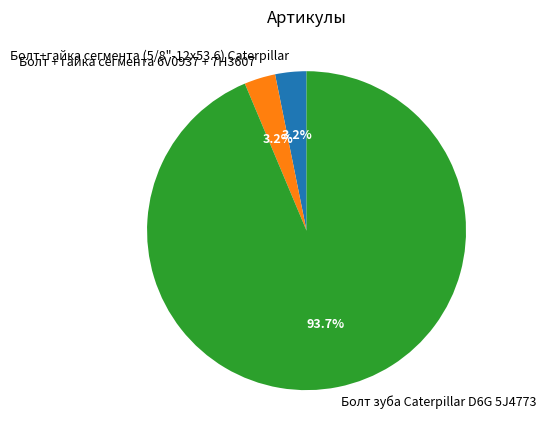

To the nearest percent, what is the average slice percentage?

33%